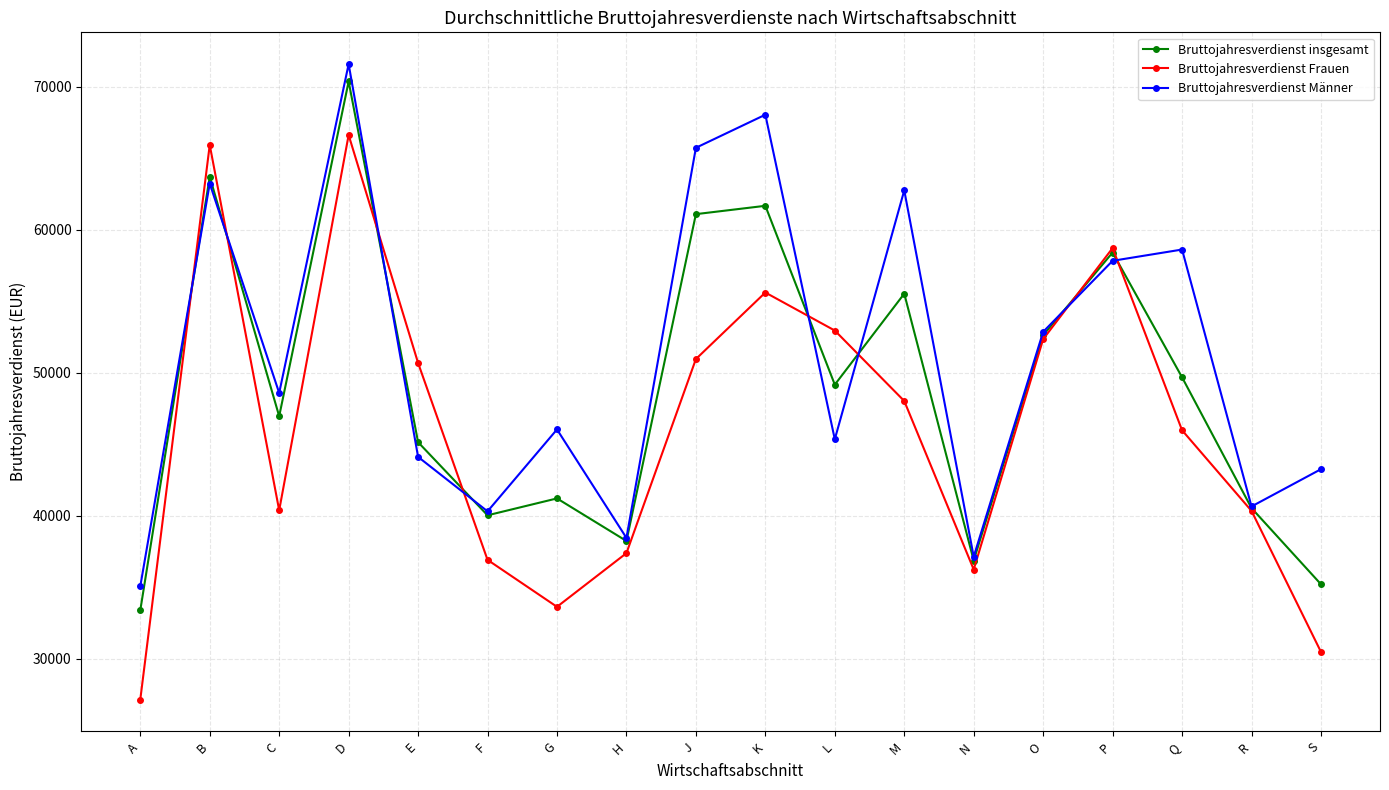

Which series has the largest range (max minus min)?

Bruttojahresverdienst Frauen